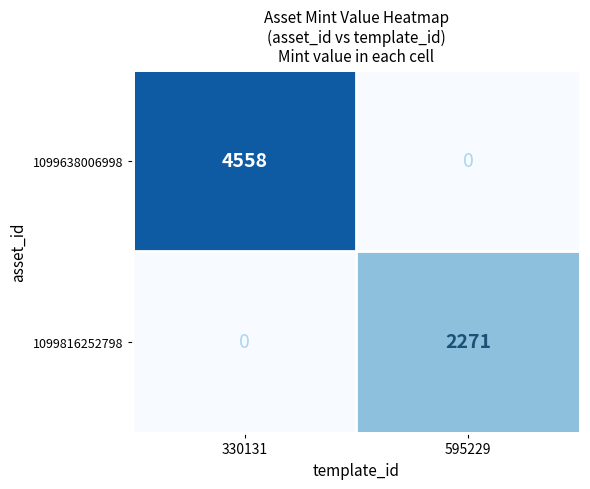

What is the sum of the 1099638006998 values at 330131 and 595229?

4558